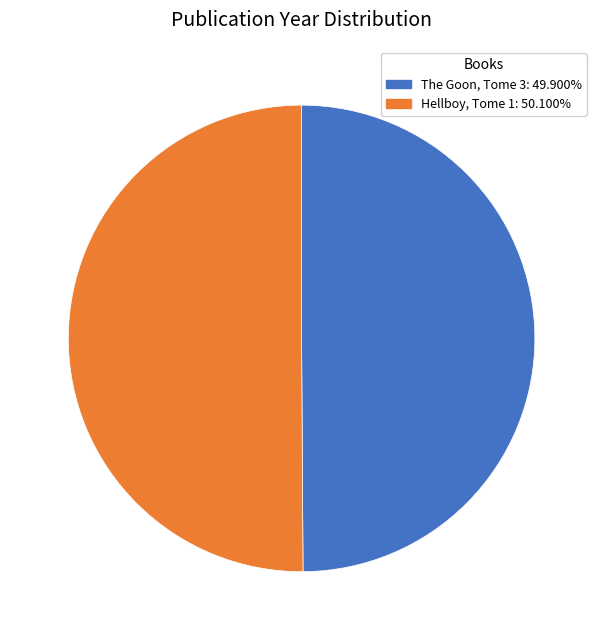

Do Hellboy, Tome 1 and The Goon, Tome 3 together represent more than half of the pie?

Yes